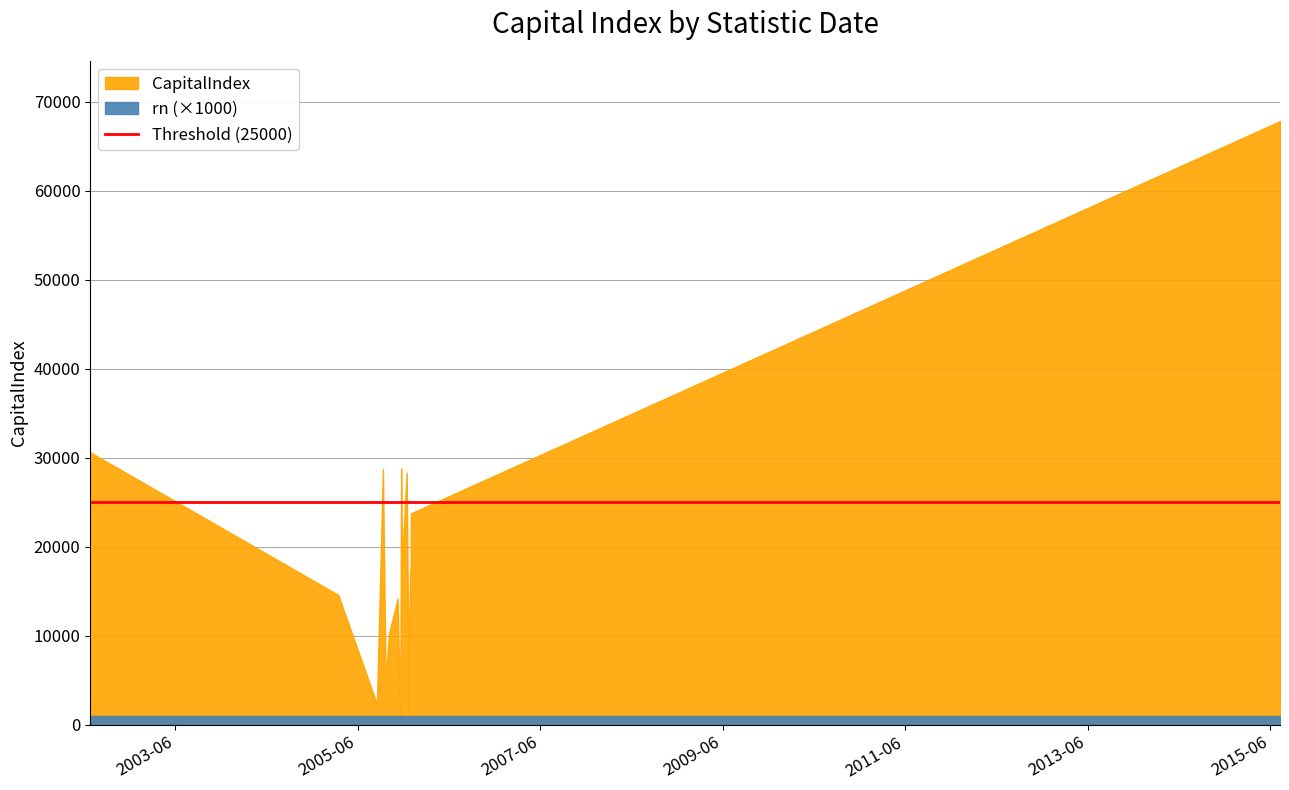

True or false: CapitalIndex and rn cross at least once.

False